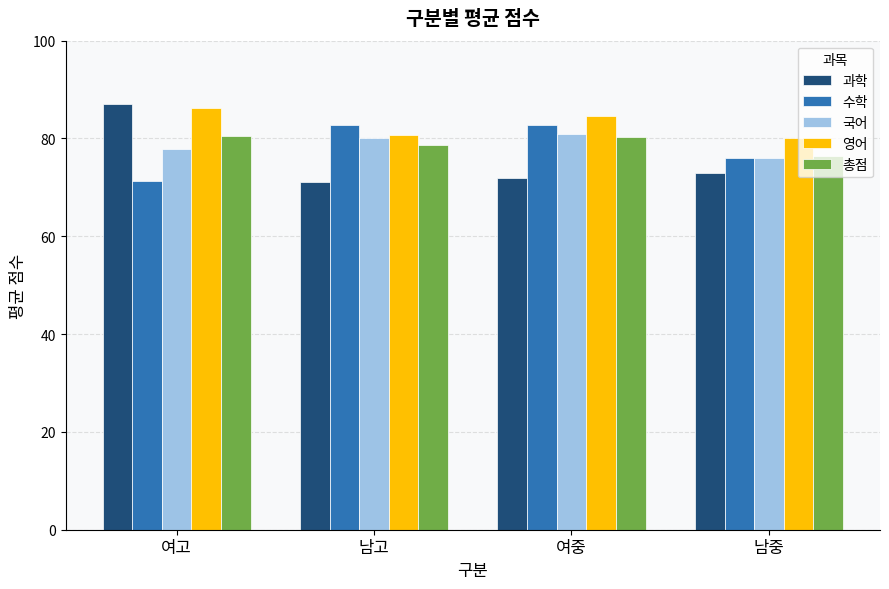

At which label does 총점 first exceed 80?

여고